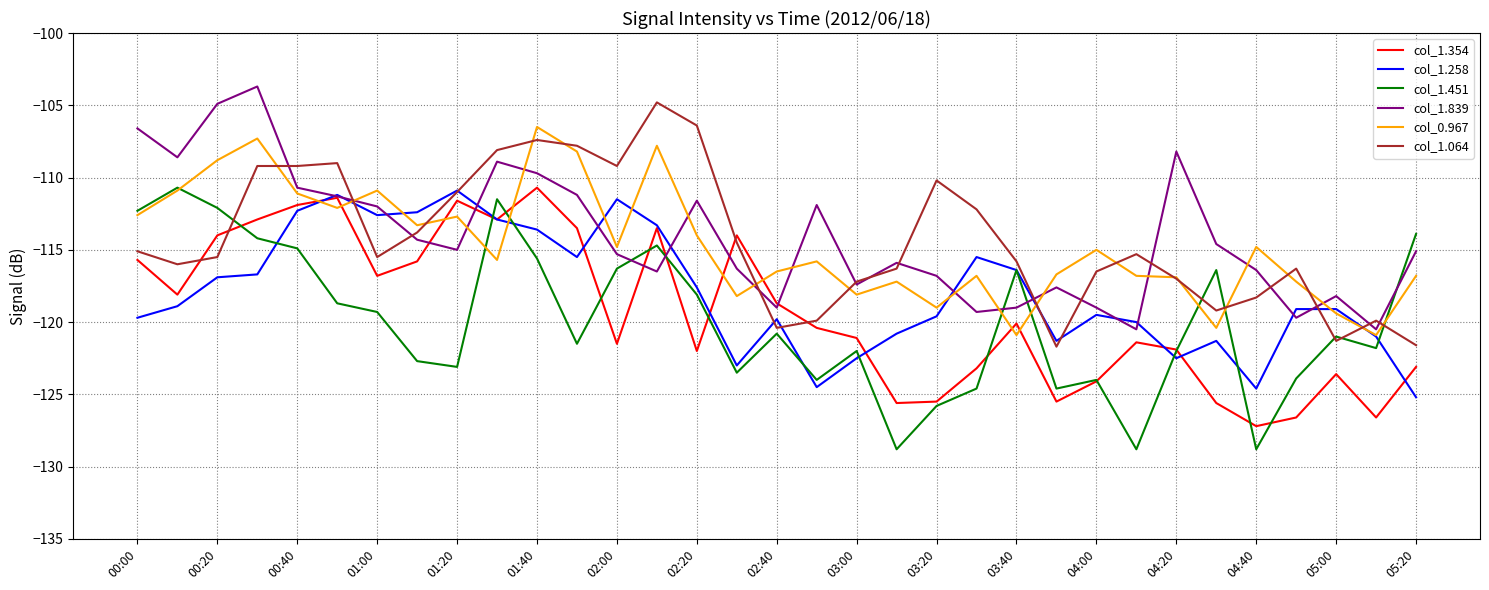

After their last crossing, which series has the higher values: col_0.967 or col_1.354?

col_0.967